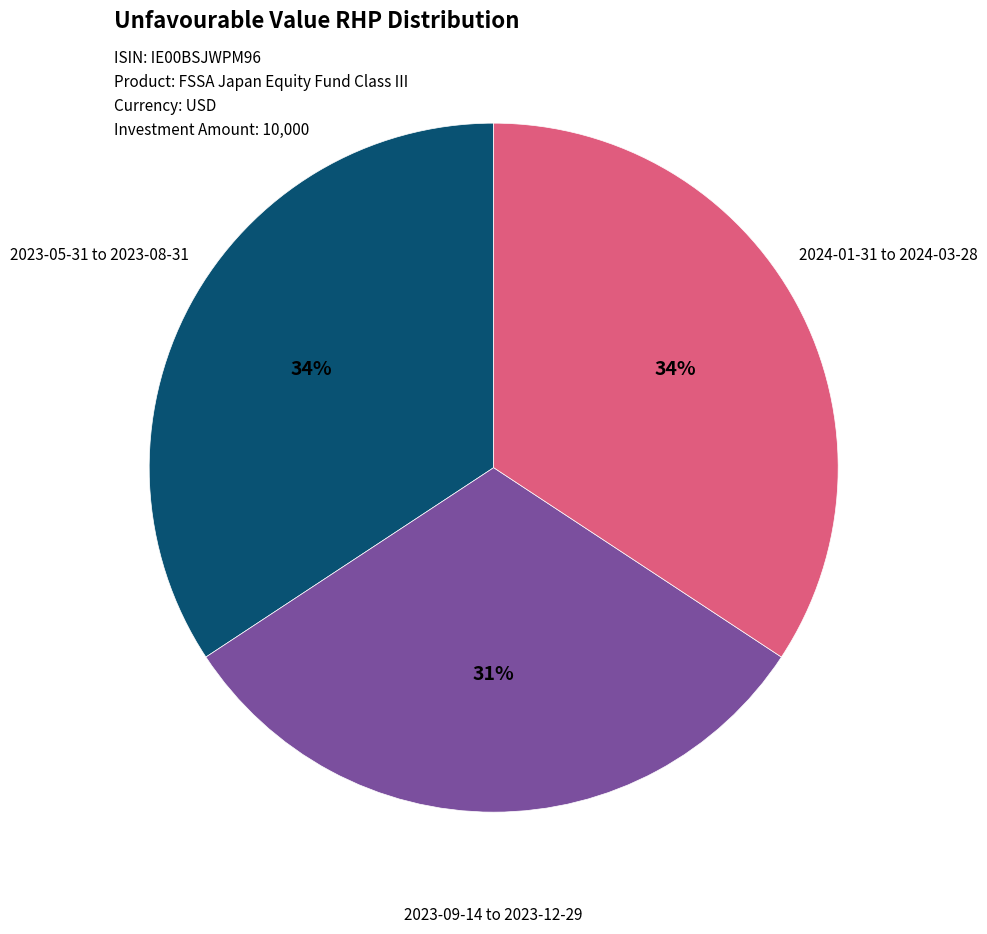

To the nearest percent, what is the difference between the largest and smallest slice percentages?

3%